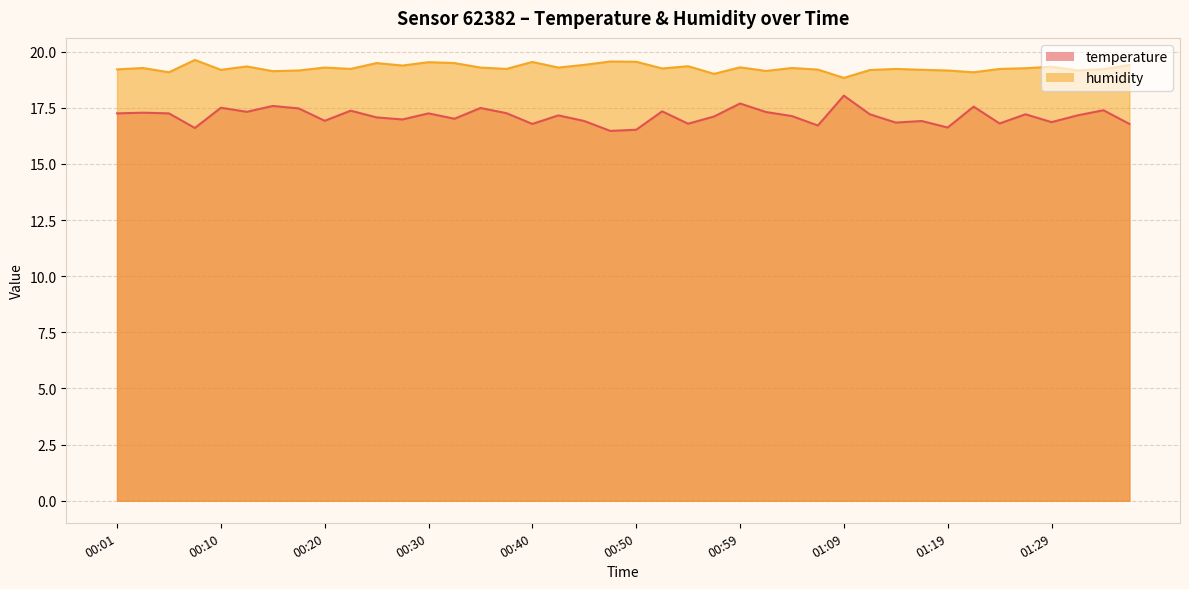

List the series in order of their peak value, highest first.

humidity, temperature